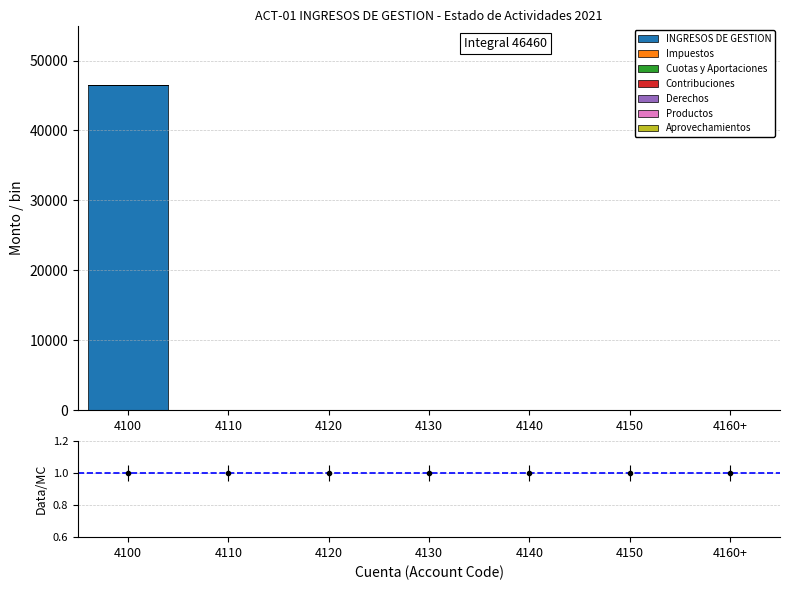

Reading left to right, extract all data points from this chart.

4100=46460	4110=0	4120=0	4130=0	4140=0	4150=0	4160+=0